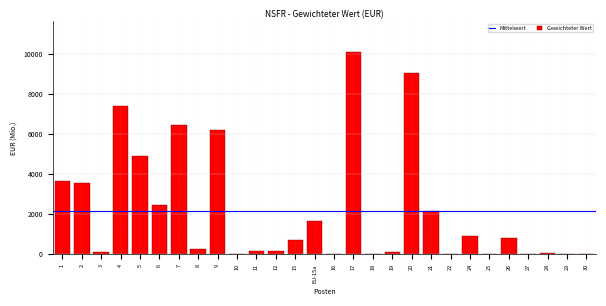

What is the sum of all values?

61008.3